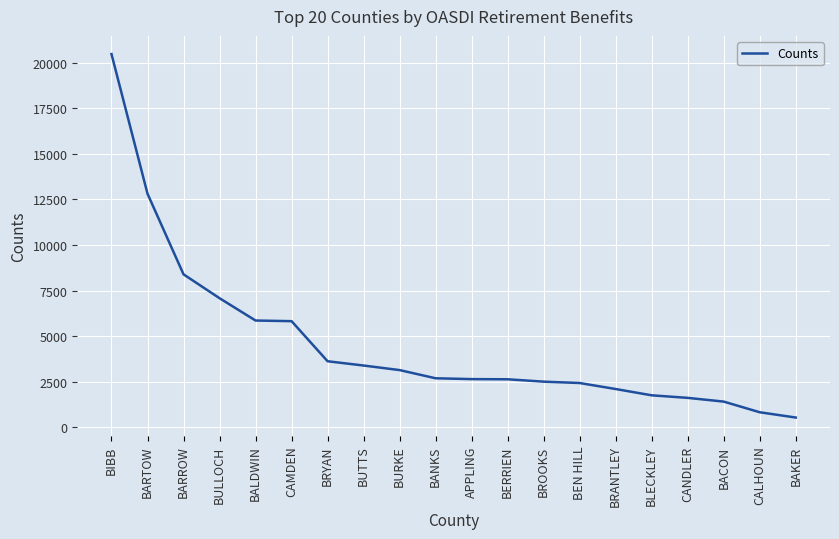

Which label corresponds to the largest value in the chart?

BIBB